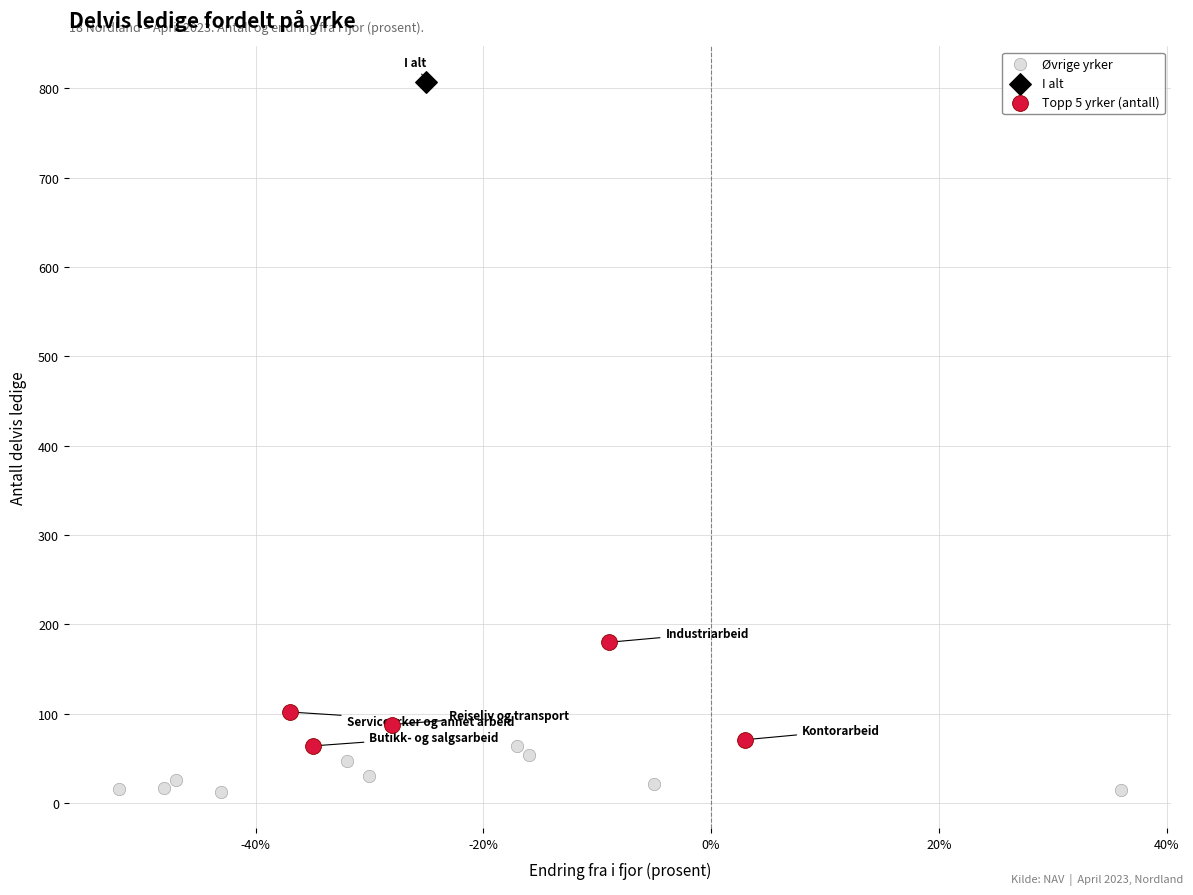

What are all the series names shown in the legend?

Øvrige yrker, I alt, Topp 5 yrker (antall)